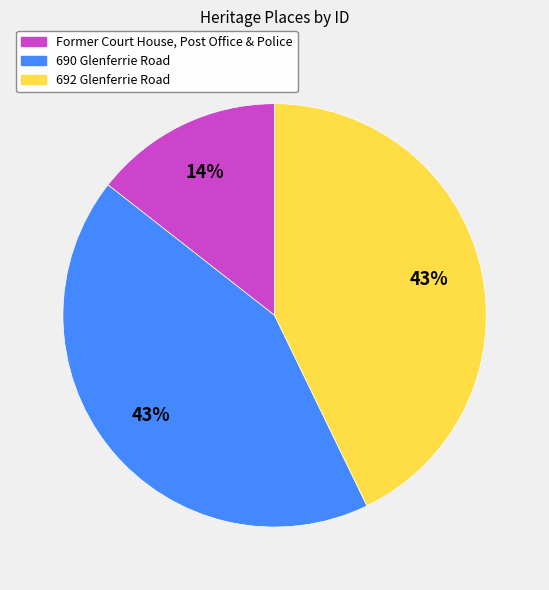

Approximately how many times larger is the value at 690 Glenferrie Road compared to 692 Glenferrie Road?

1.0